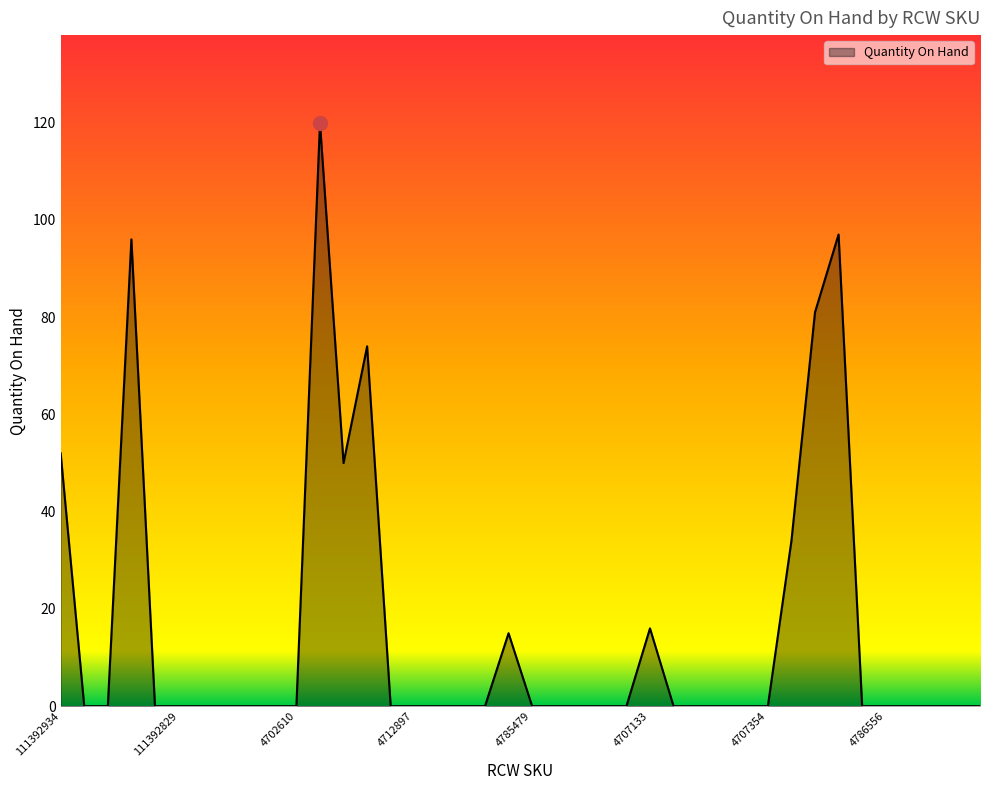

What is the maximum value shown in the chart?

120